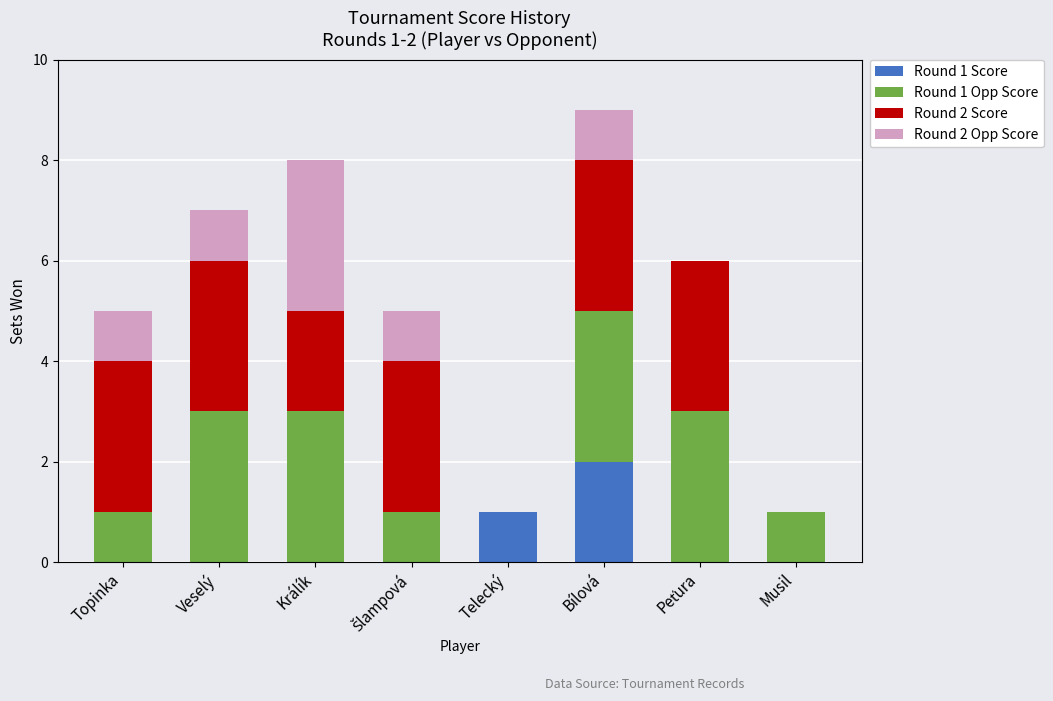

At which category is the sum across all series the highest?

Bílová